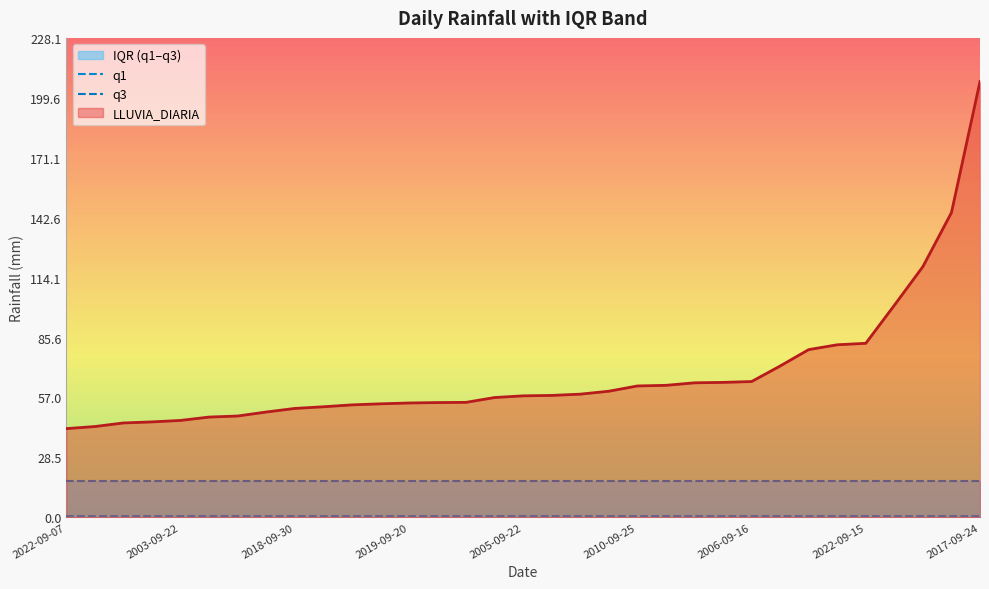

At which category does the chart reach its peak across all series?

2022-09-07